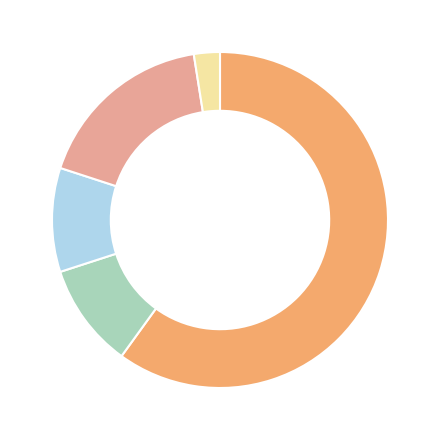

Does any single category account for the majority?

Yes